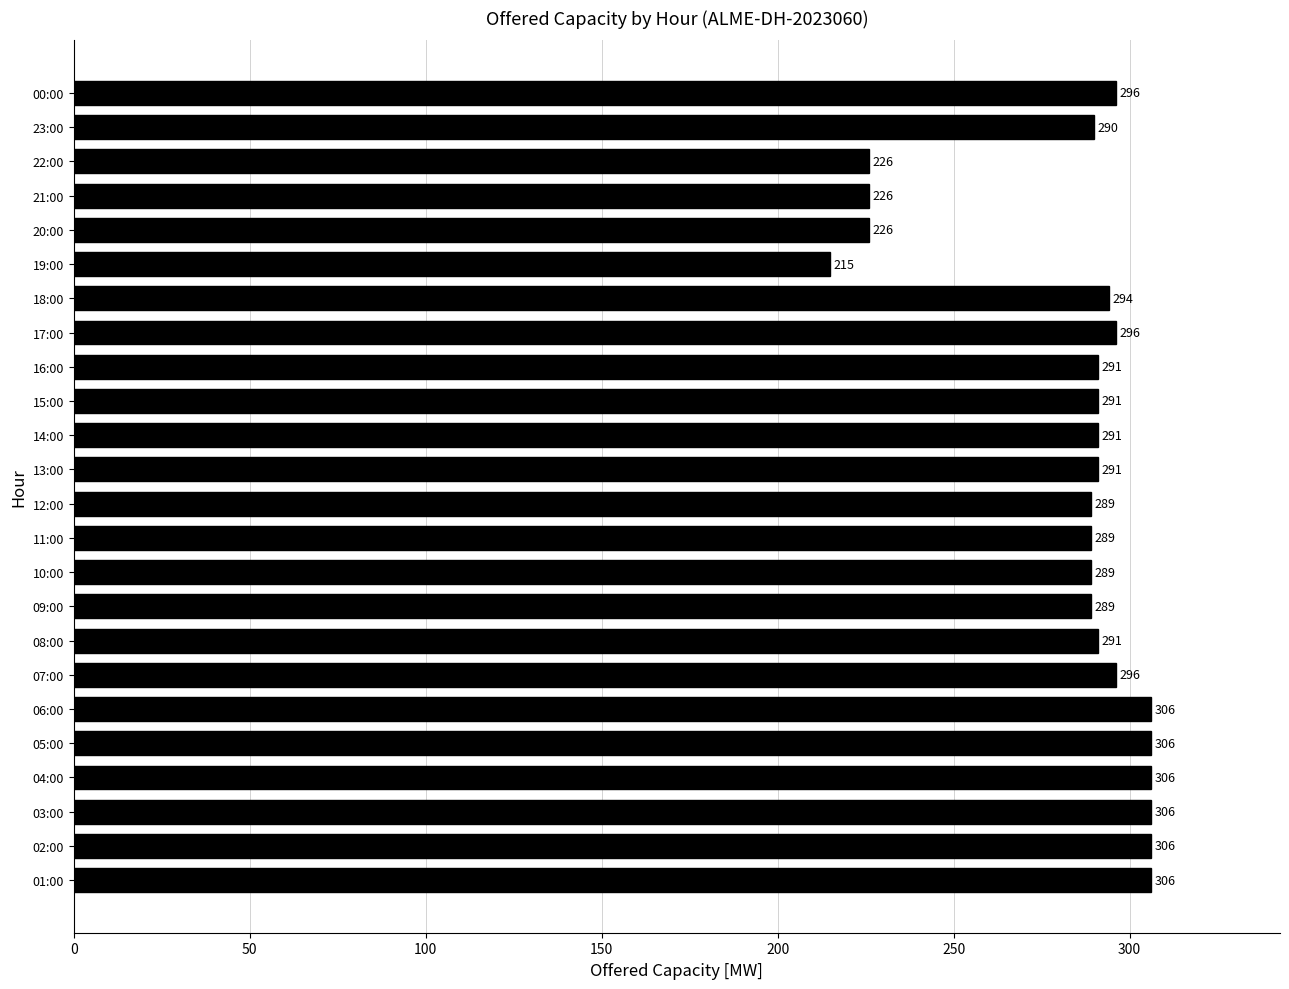

What is the change in value from 10:00 to 16:00?

+2